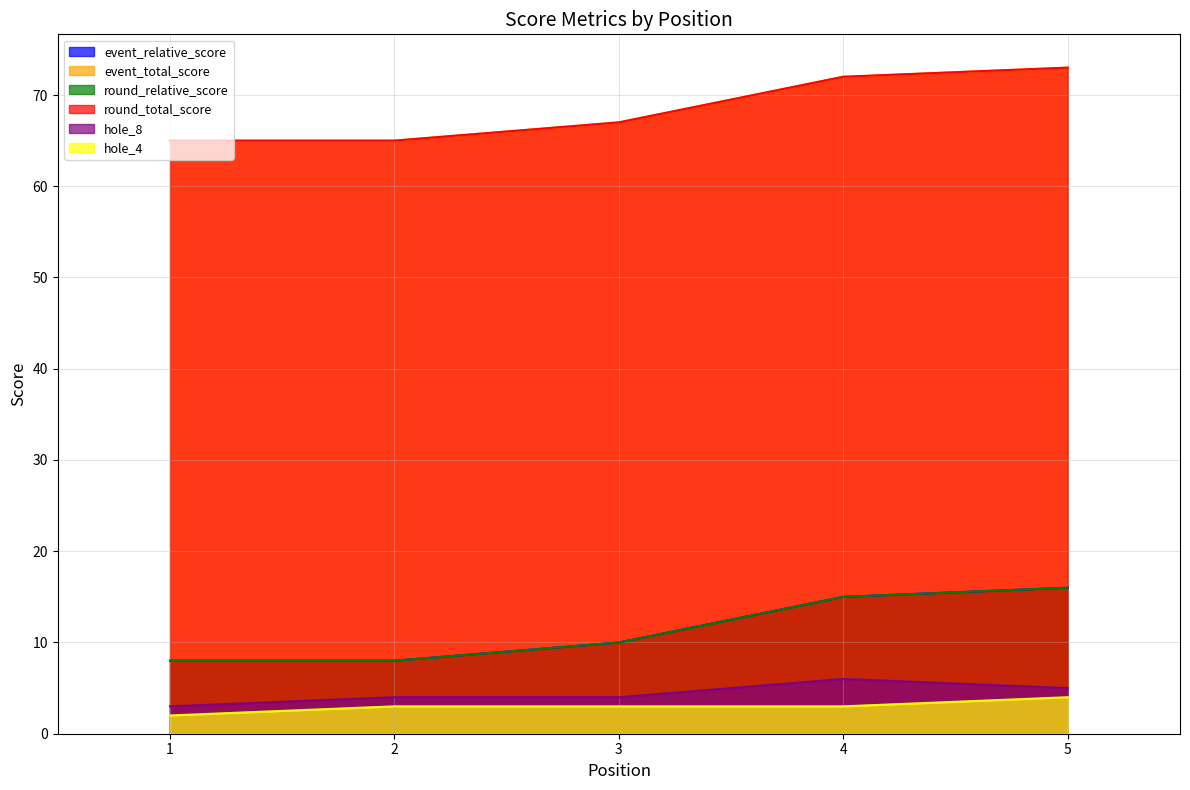

What is the sum of all round_relative_score values?

57